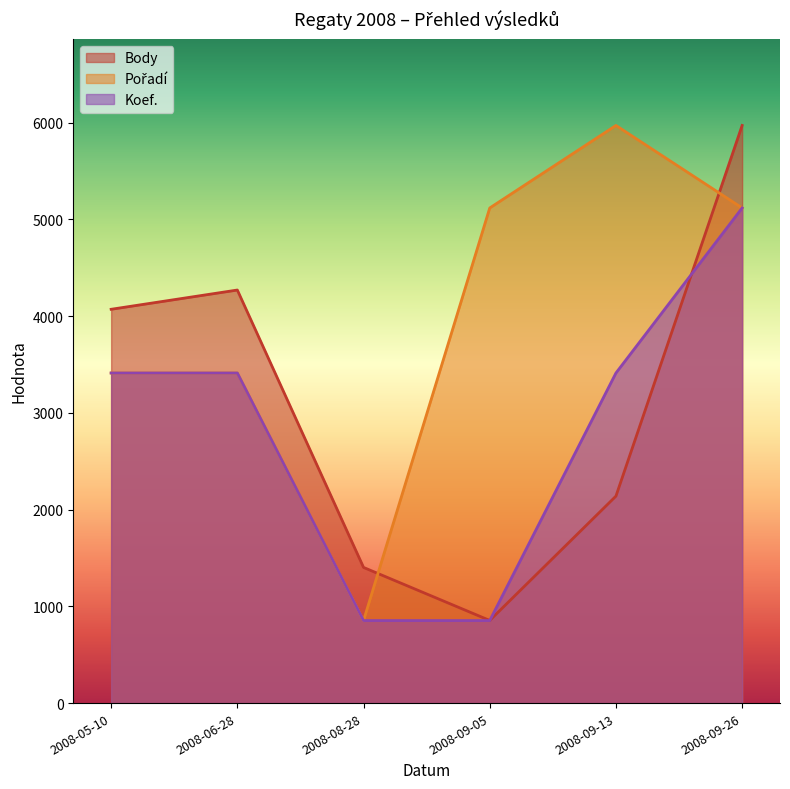

How many lines are shown in the chart?

3